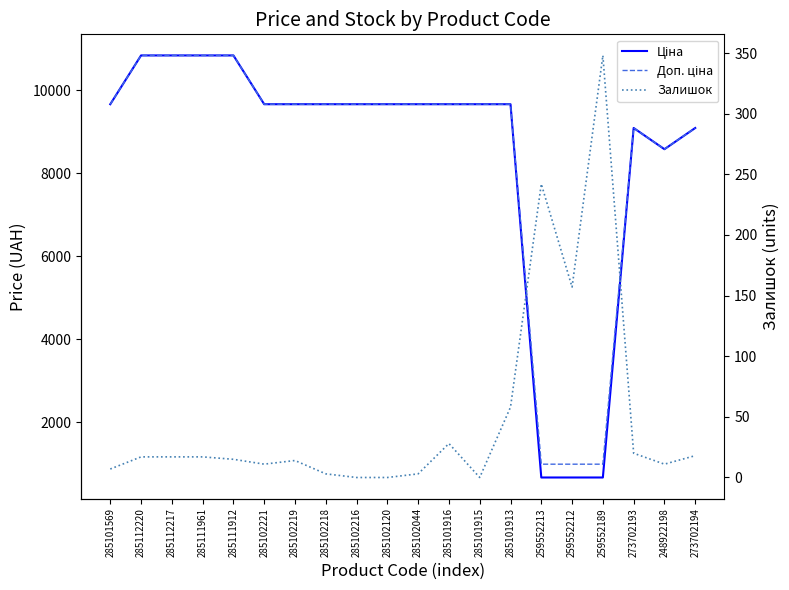

True or false: Доп. ціна and Залишок cross at least once.

False